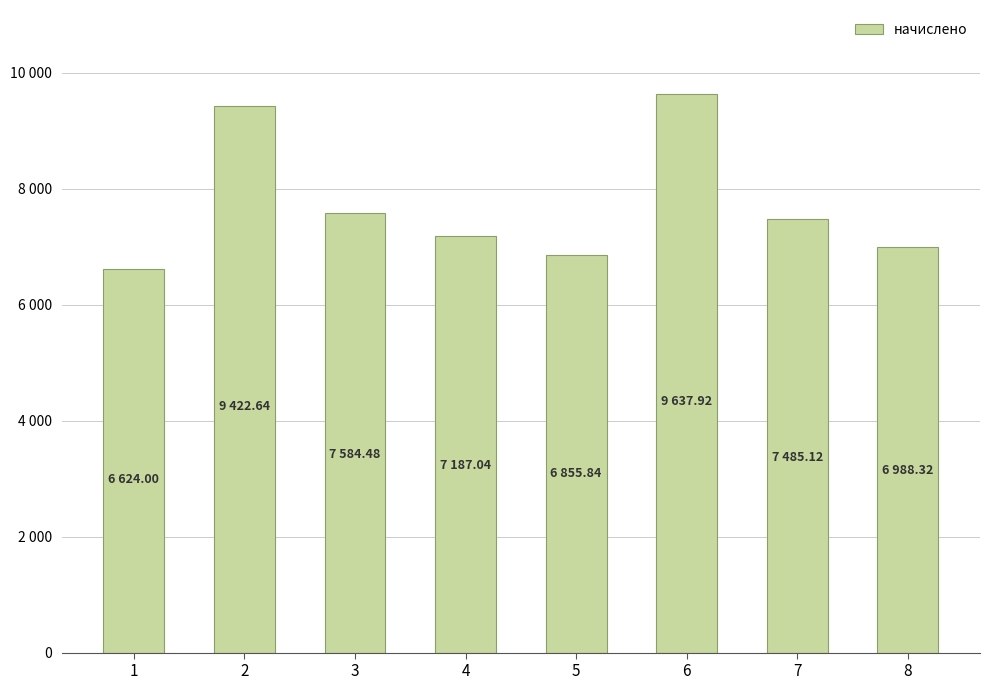

True or false: the data shows 9346.4 at 5.

False